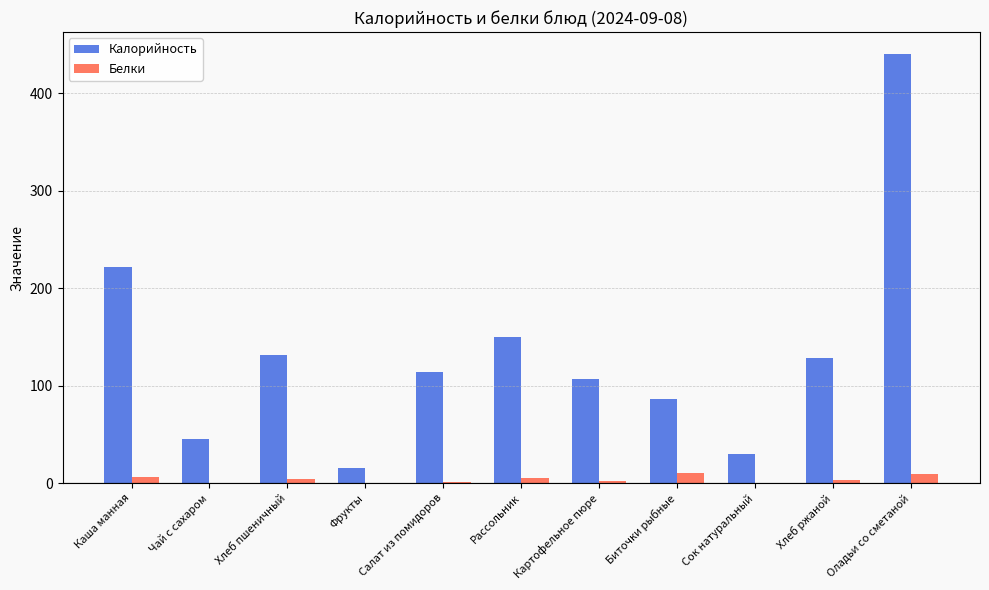

What value does the Калорийность series have at Сок натуральный?

30.0